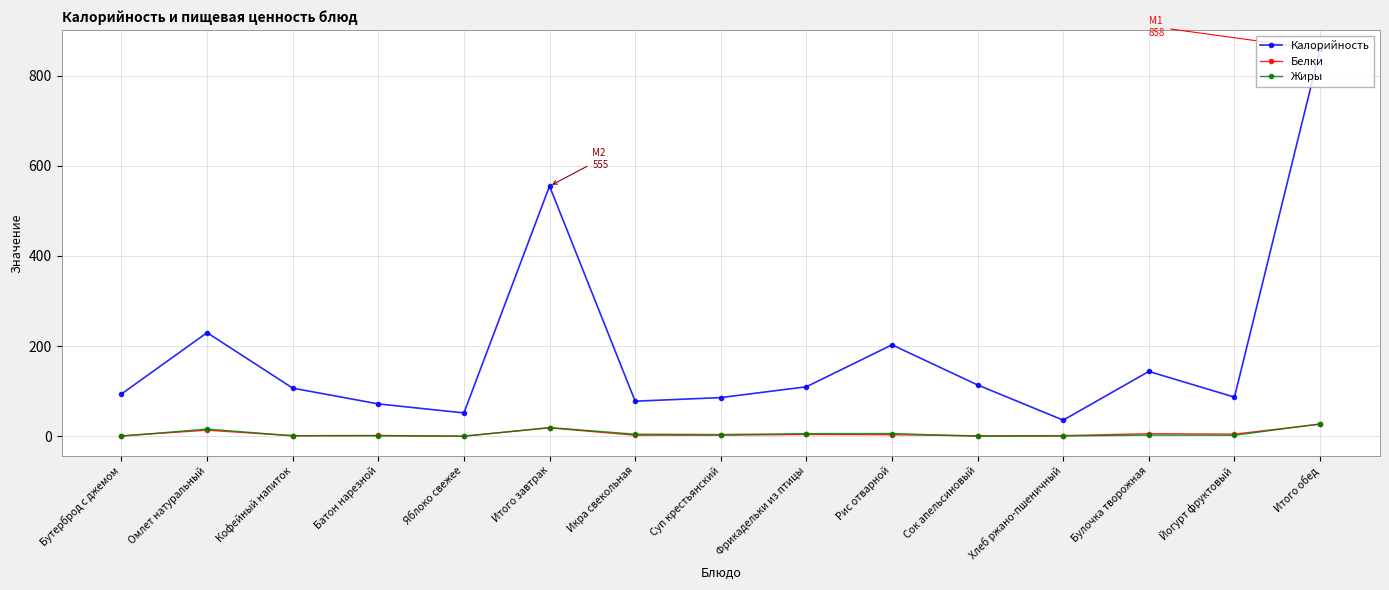

Which series has the largest range (max minus min)?

Калорийность